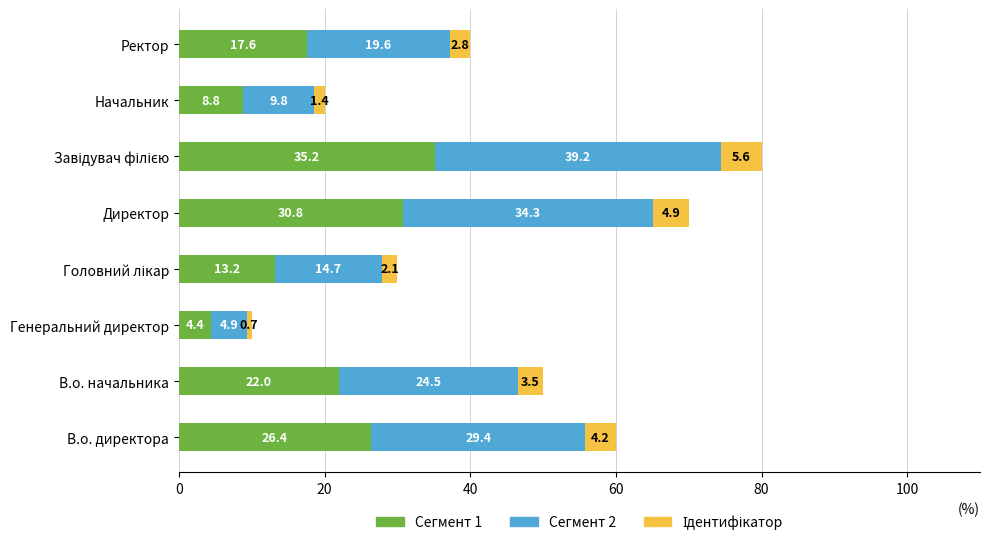

What is the maximum value for Сегмент 1?

35.2